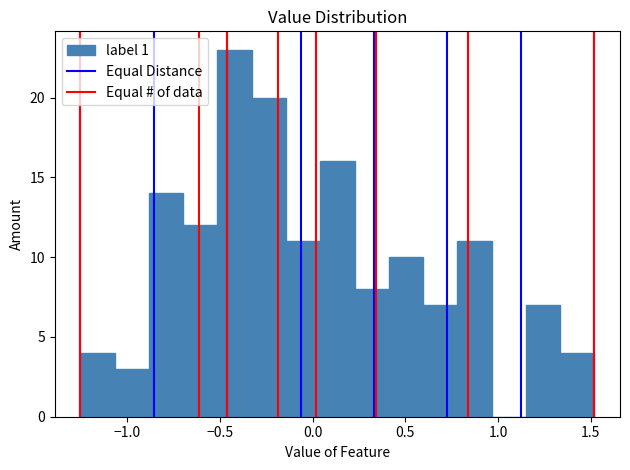

Around what value on the x-axis is the tallest bar? Give the approximate position of its centre, as read against the axis.

-0.40